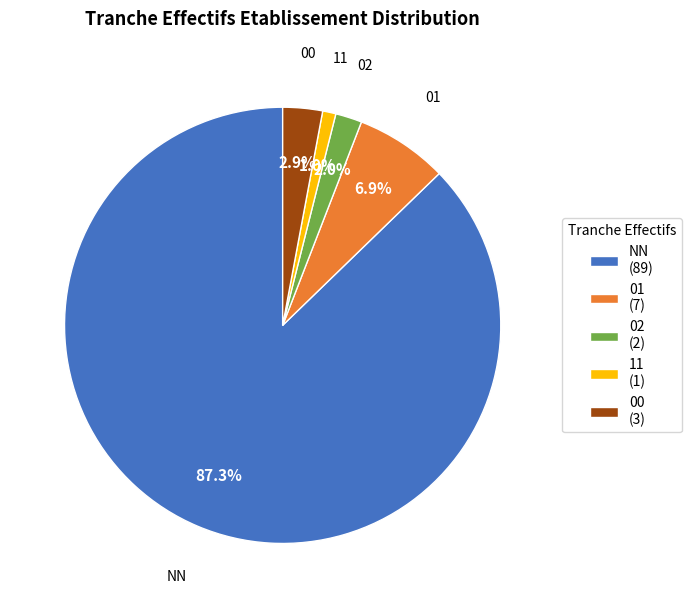

Is 00 the majority of the pie?

No